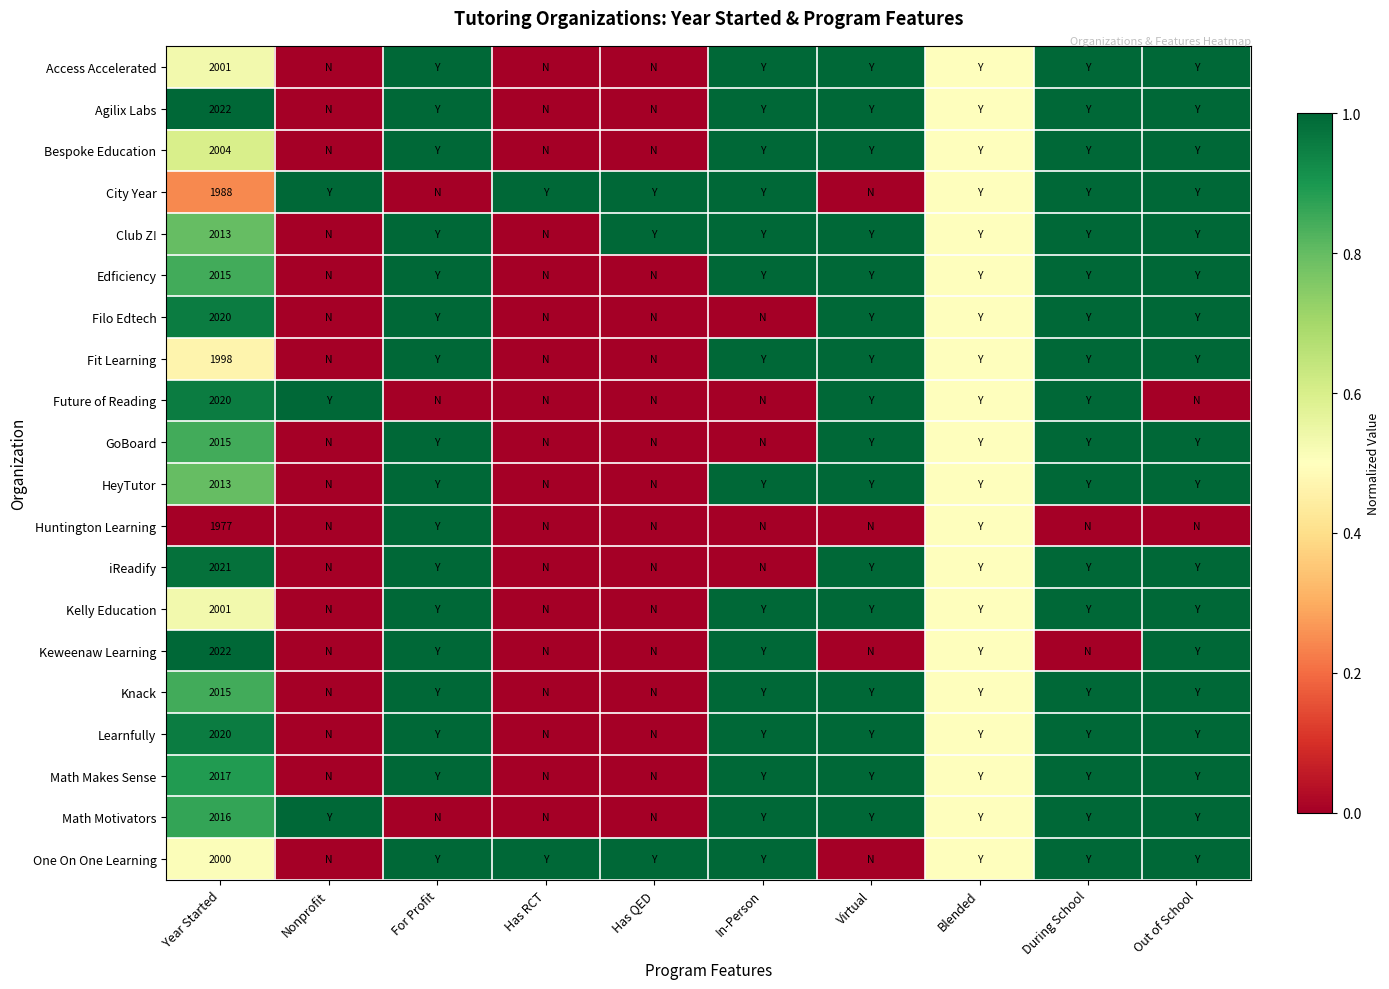

What is the total value across all series at Year Started?

40198.0